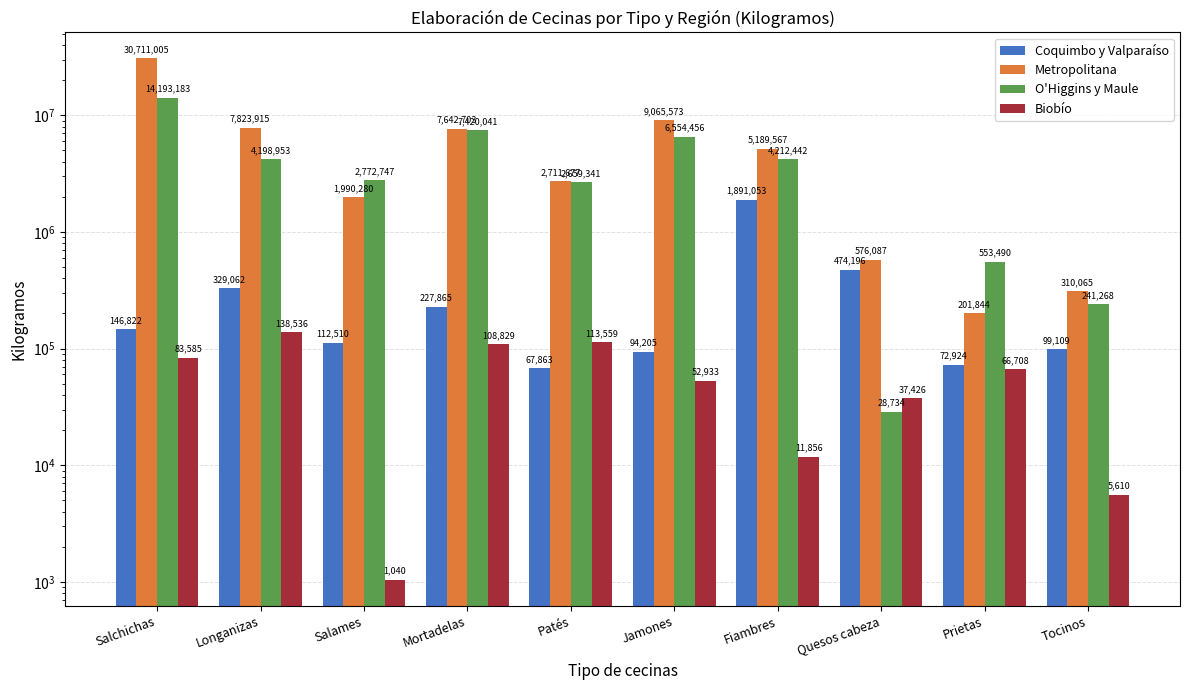

How many values in the Biobío series exceed 66708?

4